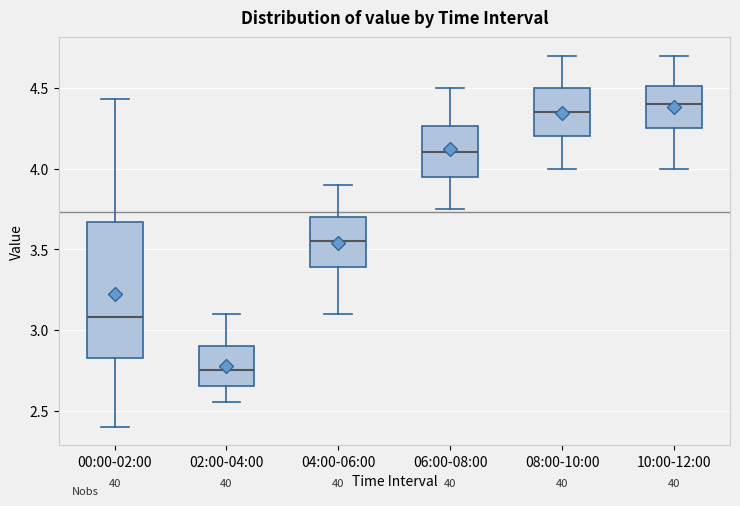

Which box's median line is the highest?

10:00-12:00